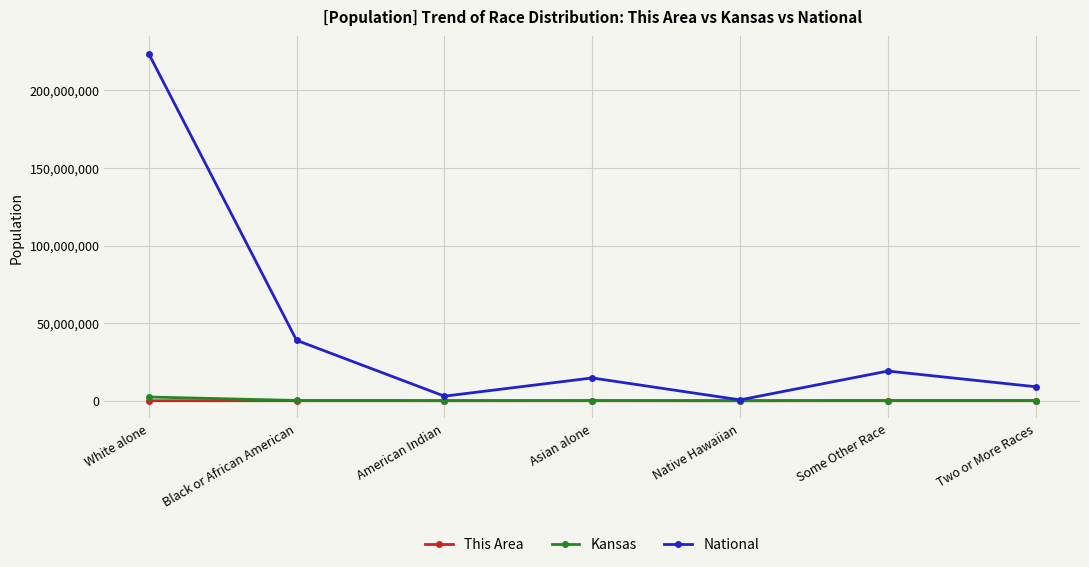

How many data points in This Area are less than 1?

3